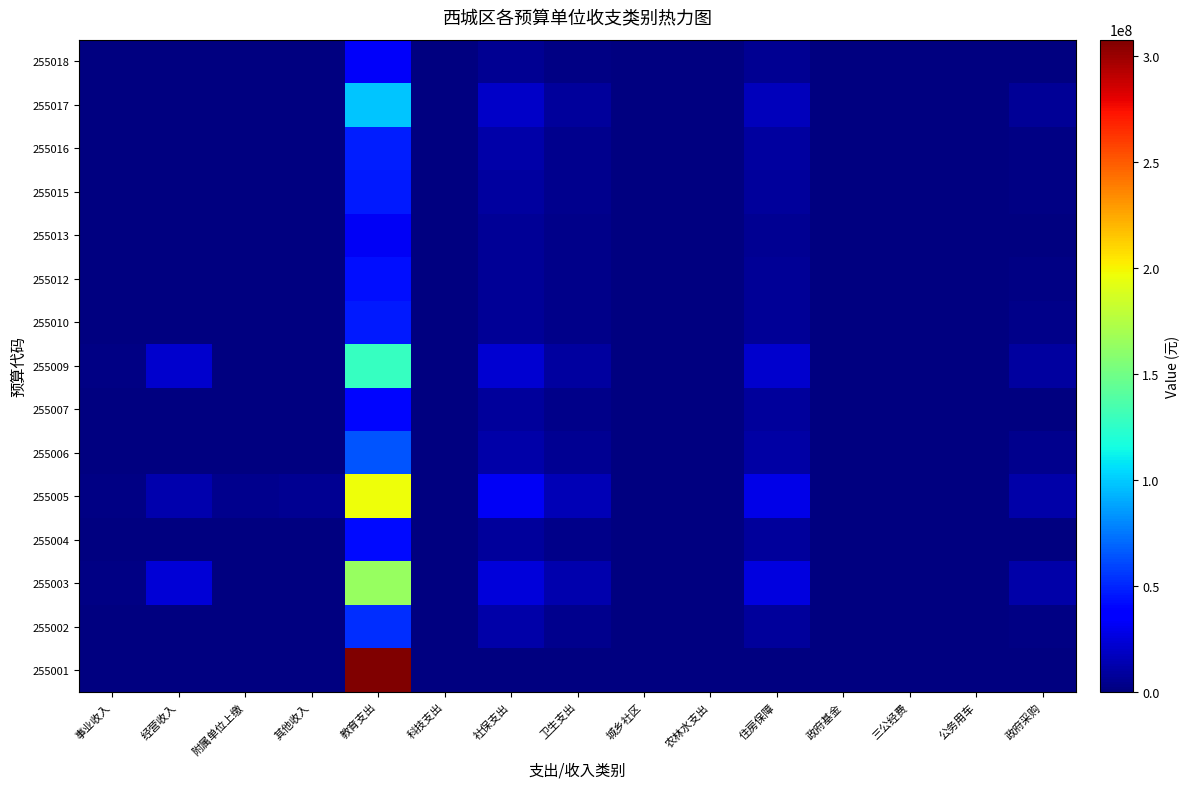

What is the total value across all series at 附属单位上缴?

4600000.0